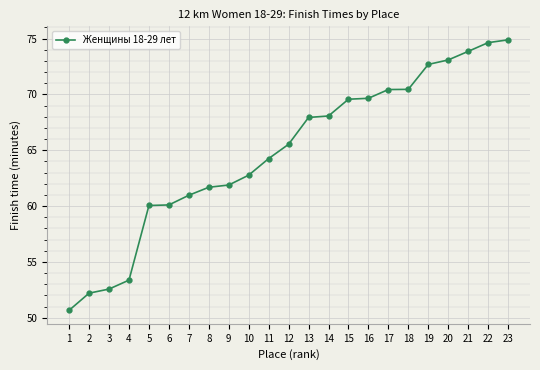

Between 14 and 3, which is larger?

14